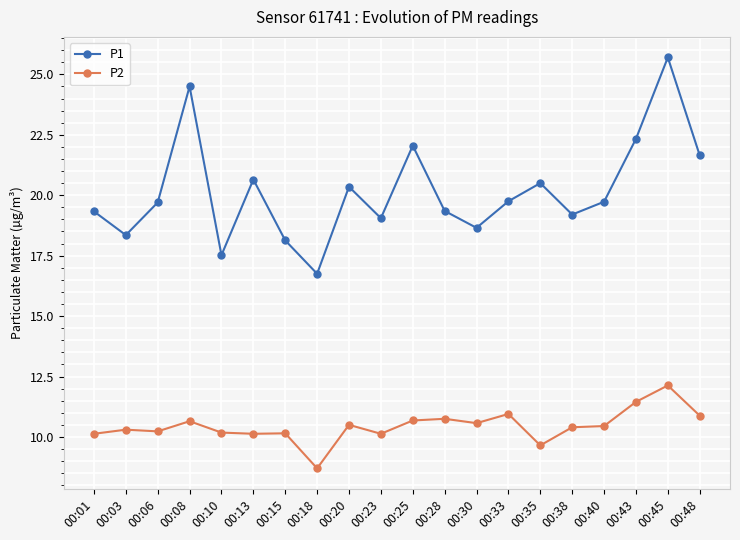

What is the difference between the second highest and second lowest values in the P1 series?

7.0